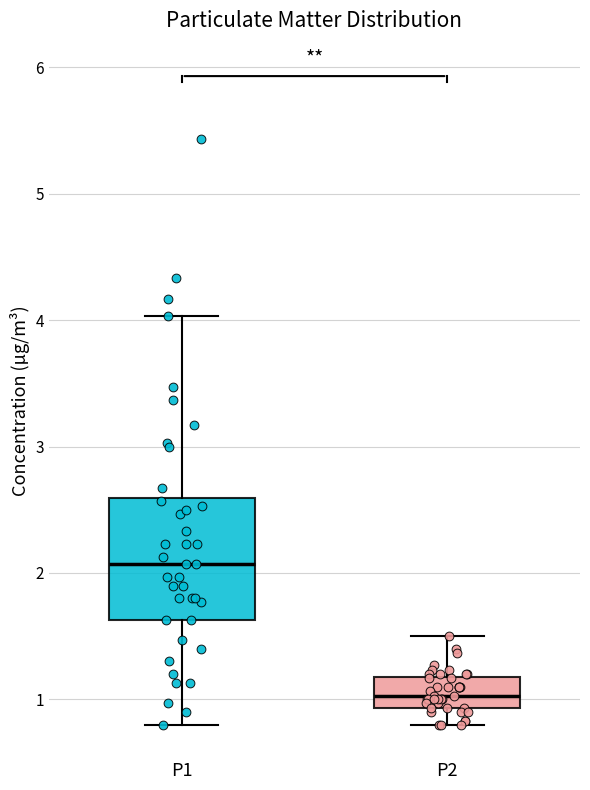

Reading left to right, transcribe this box plot: for each box, give where its median line is, the range the box spans, and where its two whiskers end, as read against the y-axis. The values are not printed on the chart, so give them approximately, as read against the axis.

P1: median 2.1, box 1.6 to 2.6, whiskers 0.8 to 4.0
P2: median 1.0, box 0.9 to 1.2, whiskers 0.8 to 1.5